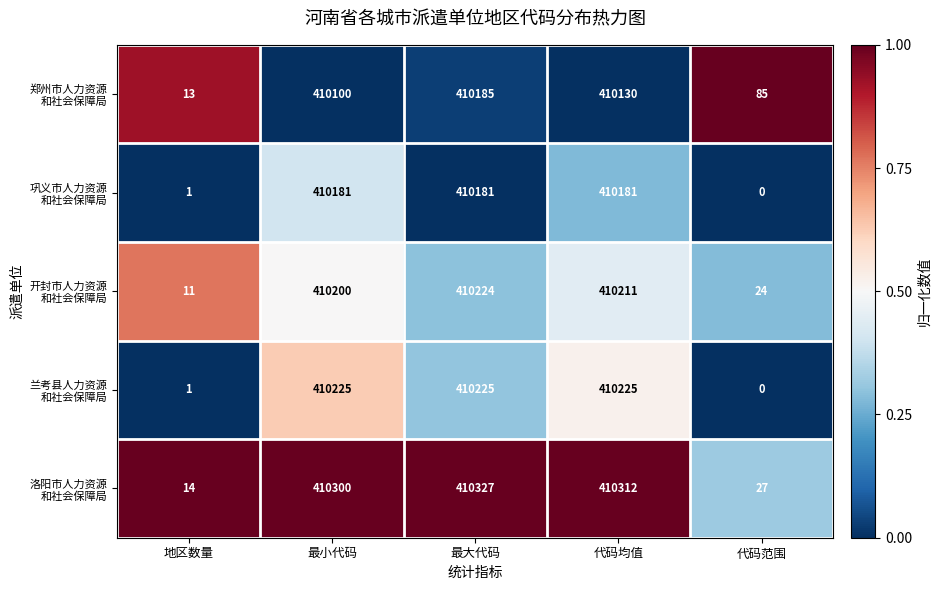

What is the spread (max minus min) of values at 代码范围?

85